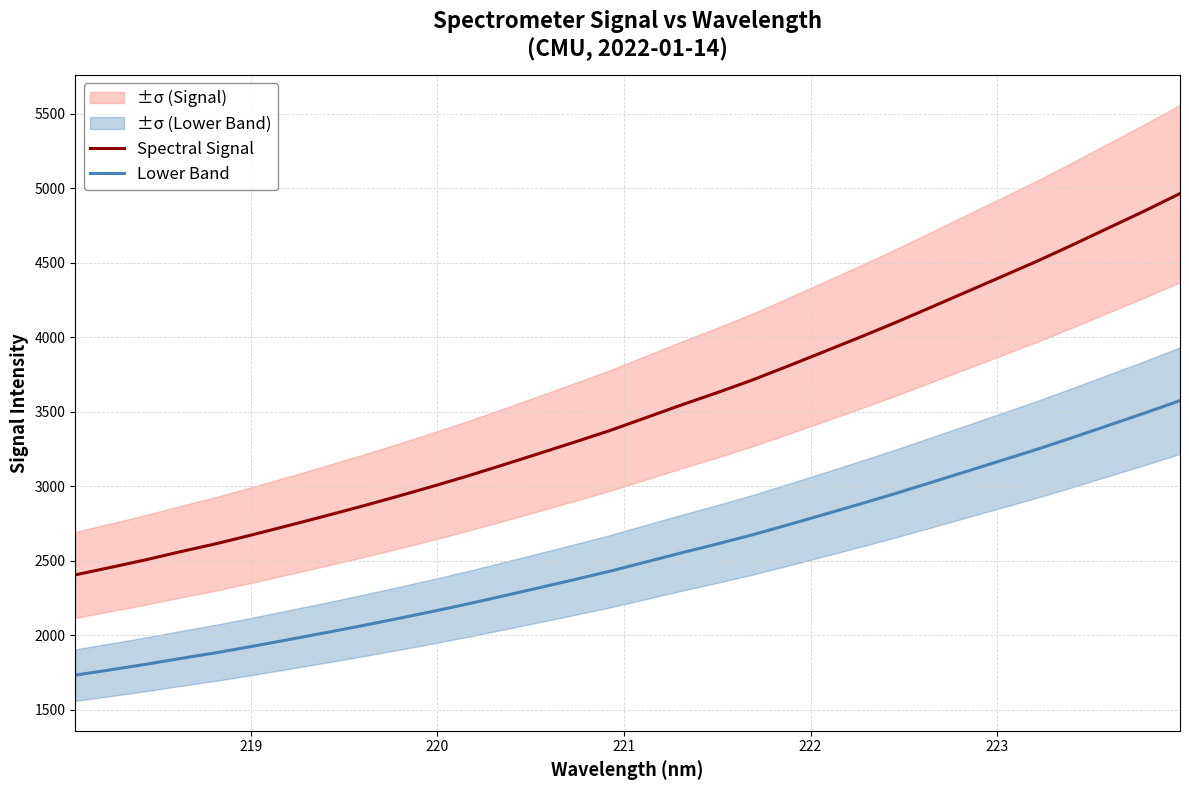

At how many categories does at least one series exceed 3613?

14